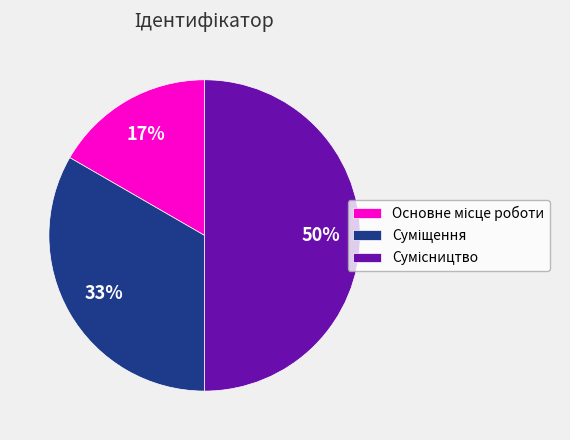

To the nearest percent, what is the difference between the largest and smallest slice percentages?

33%